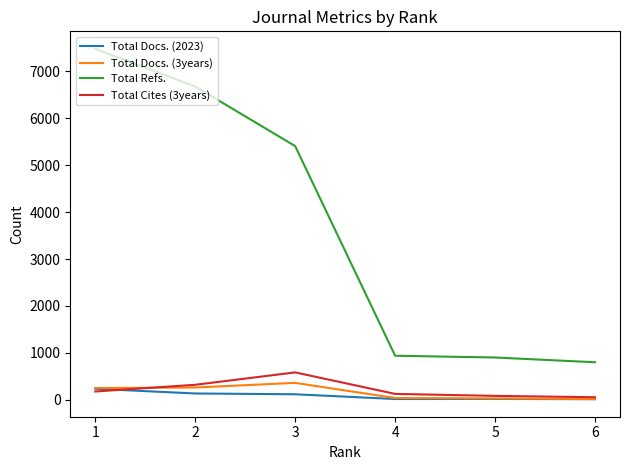

Which series has the largest range (max minus min)?

Total Refs.